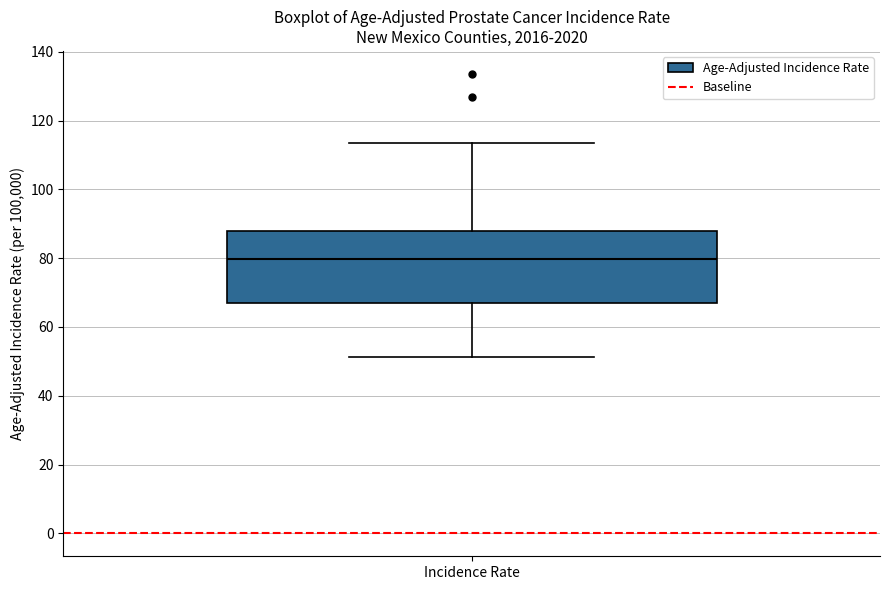

Transcribe this box plot: give where the median line is, the range the box spans, and where the two whiskers end, as read against the y-axis. The values are not printed on the chart, so give them approximately, as read against the axis.

median 80, box 68 to 88, whiskers 52 to 114